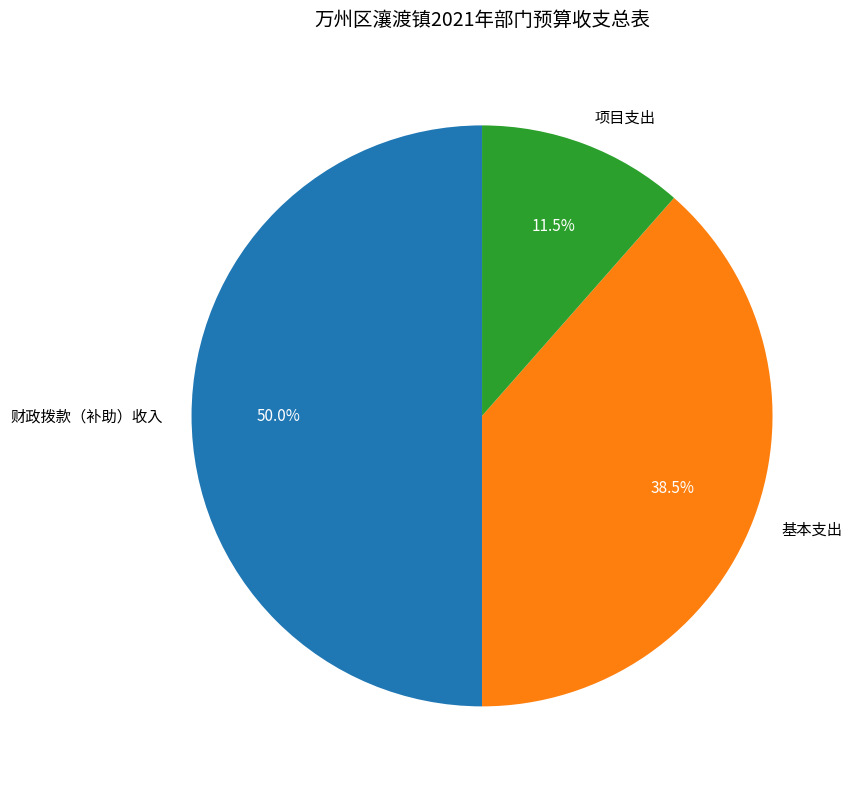

Is 基本支出 the majority of the pie?

No